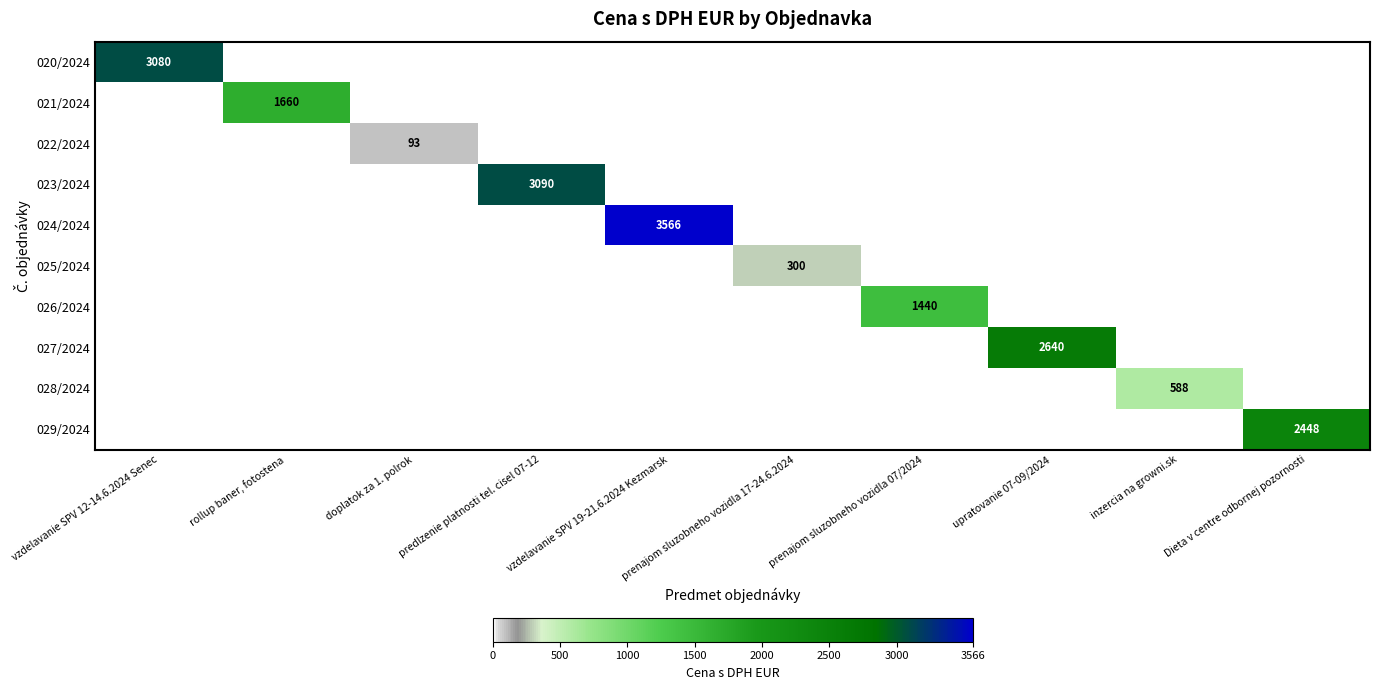

True or false: 025/2024 has a value of 300 at prenajom sluzobneho vozidla 17-24.6.2024.

True